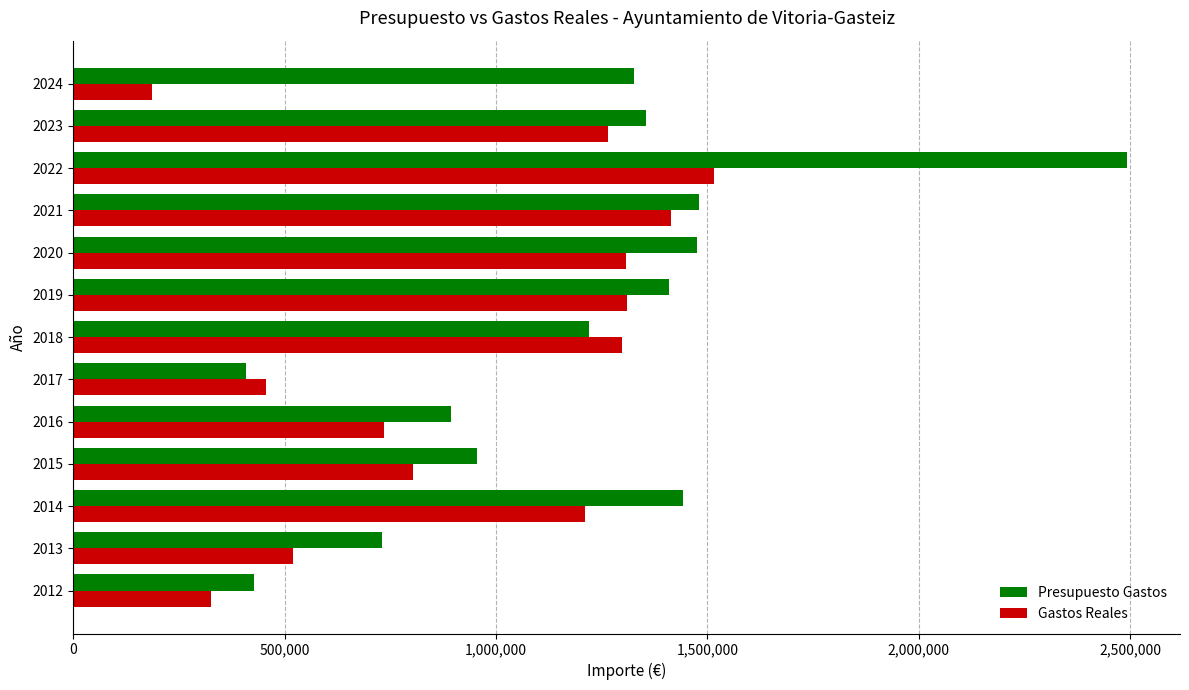

What is the difference between the maximum and minimum values in the Presupuesto Gastos series?

2085096.6